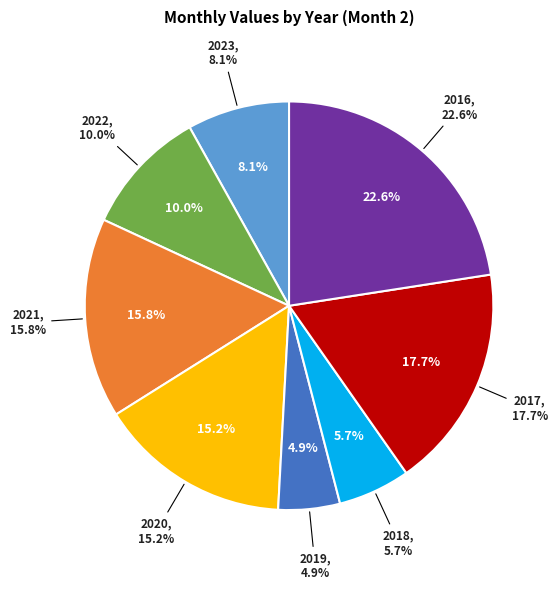

Is the sum of 2017 and 2023 greater than half?

No